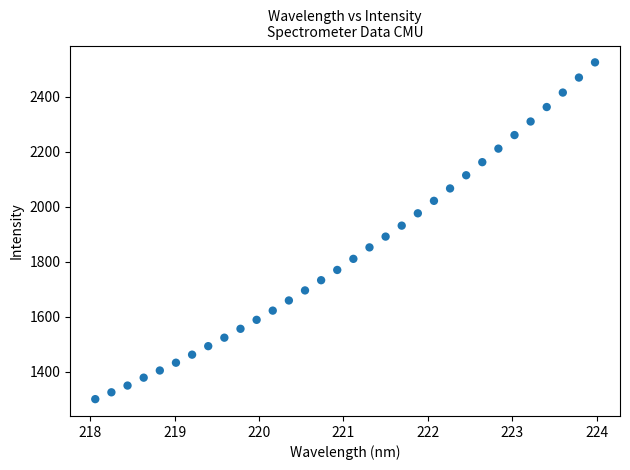

What is the range of Y values (max minus min)?

1225.2